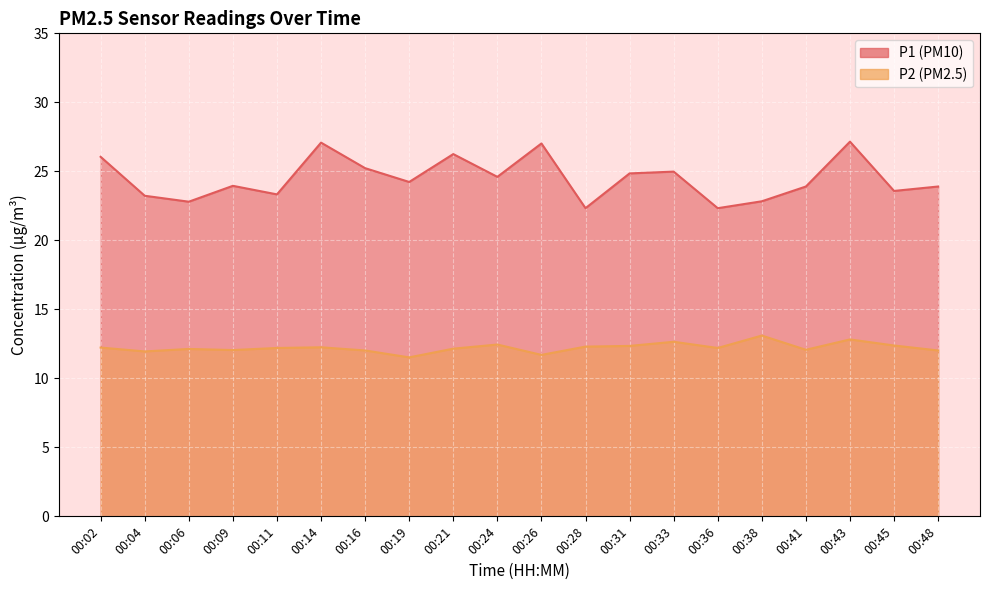

List the series in order of their overall mean, lowest first.

P2, P1